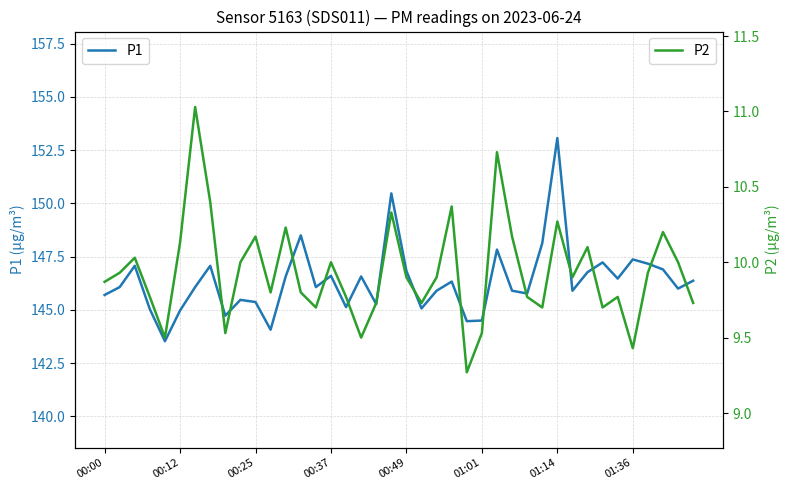

Which category has the highest value in the P1 series?

01:14